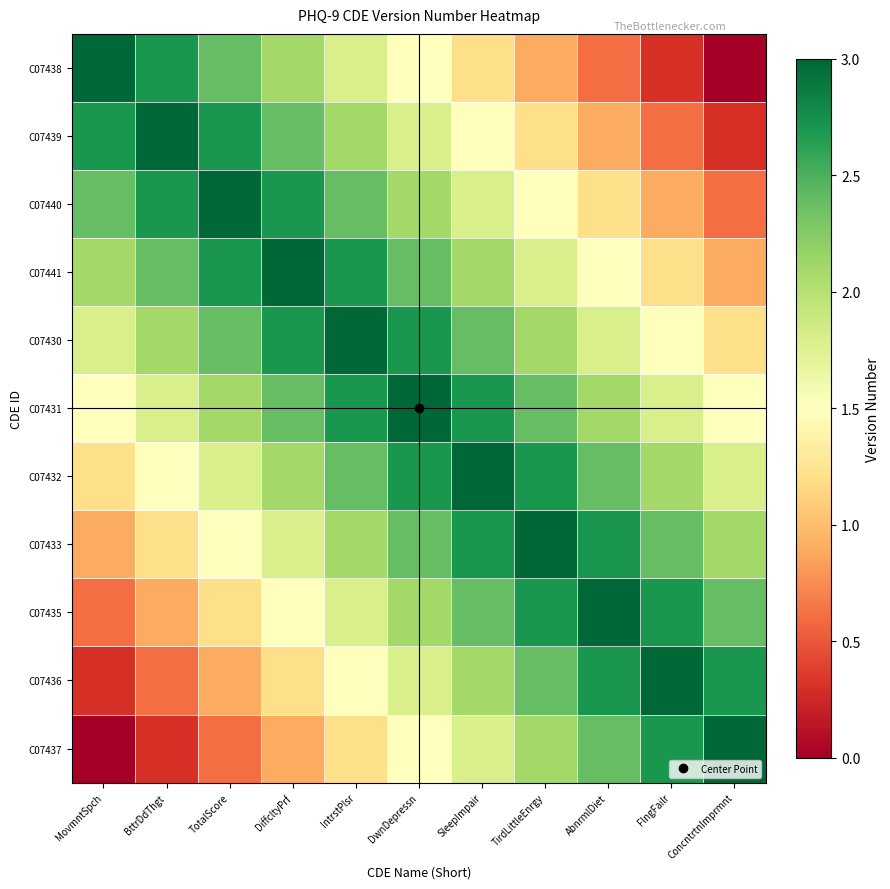

How many series are shown in this chart?

11